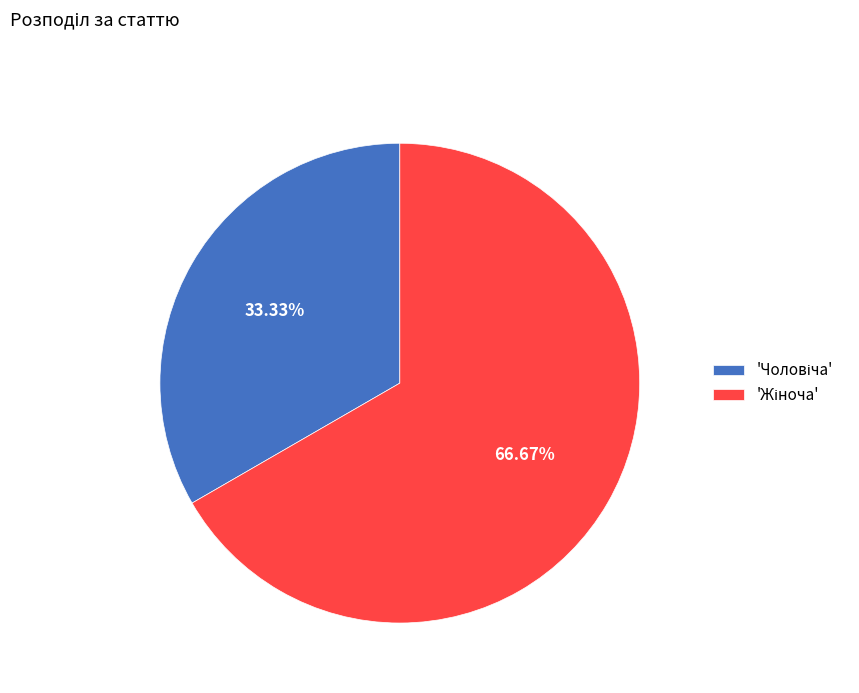

Does any single category account for the majority?

Yes